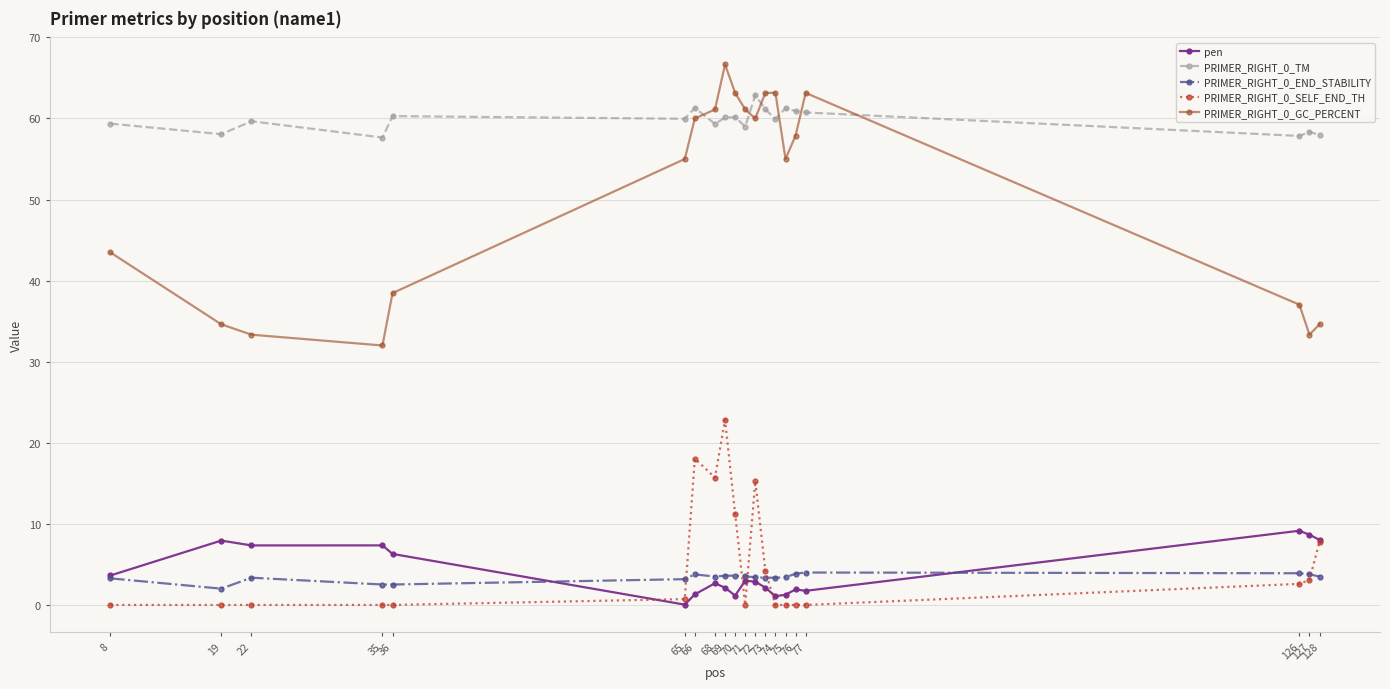

True or false: PRIMER_RIGHT_0_TM and PRIMER_RIGHT_0_END_STABILITY cross at least once.

False